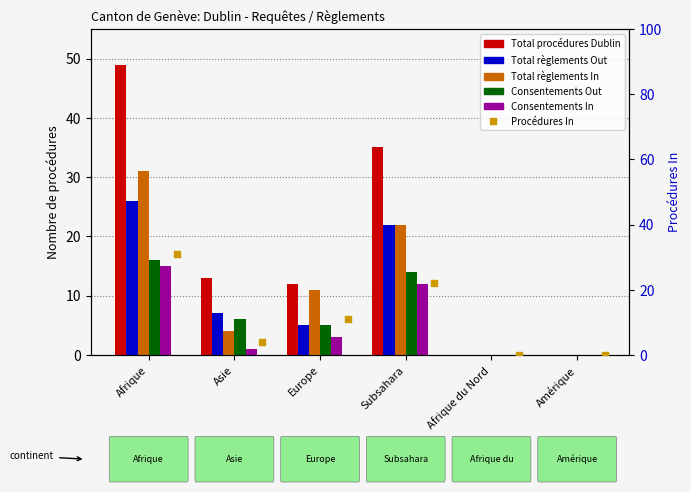

Which series has the widest spread of Y values?

Total procédures Dublin